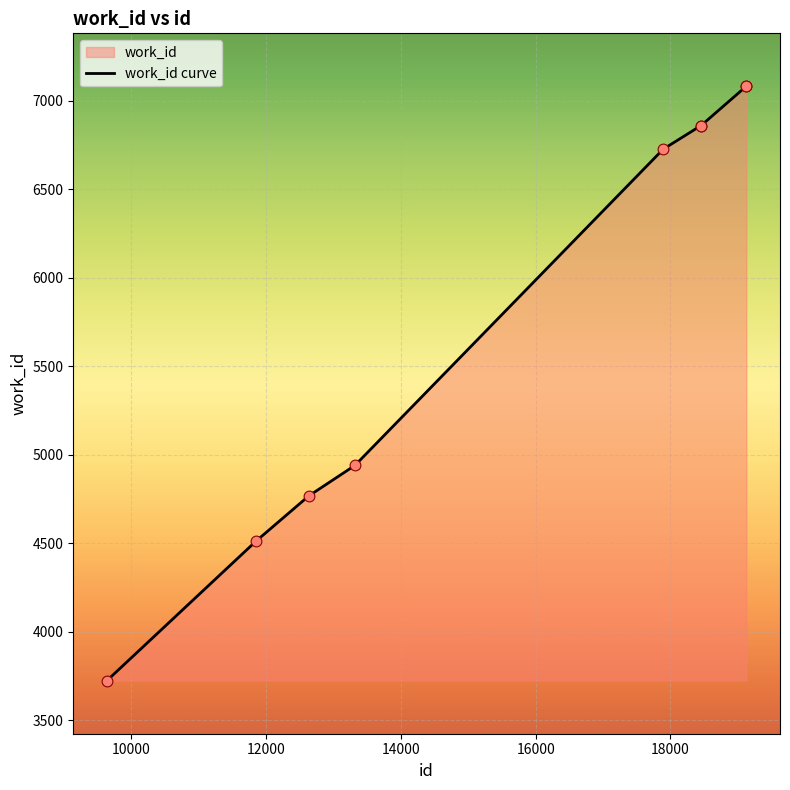

What is the change in value from 9637 to 18452?

+3133